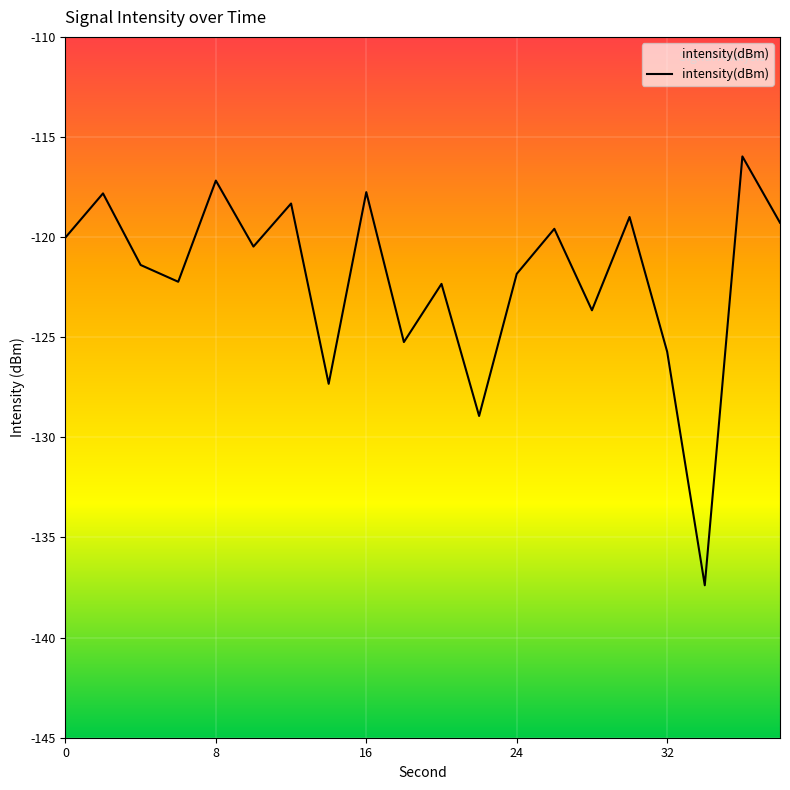

What is the smallest value displayed?

-137.4